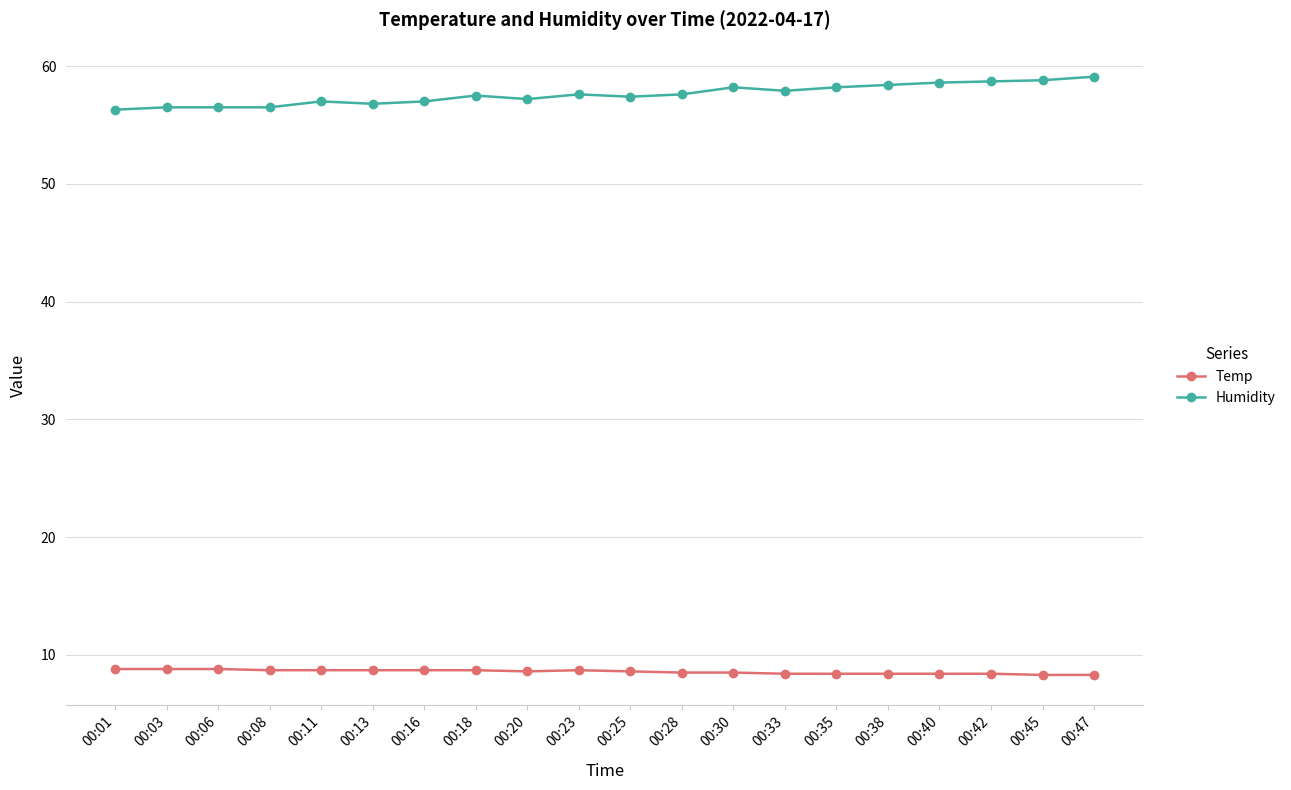

What value does the Humidity series have at 00:20?

57.2